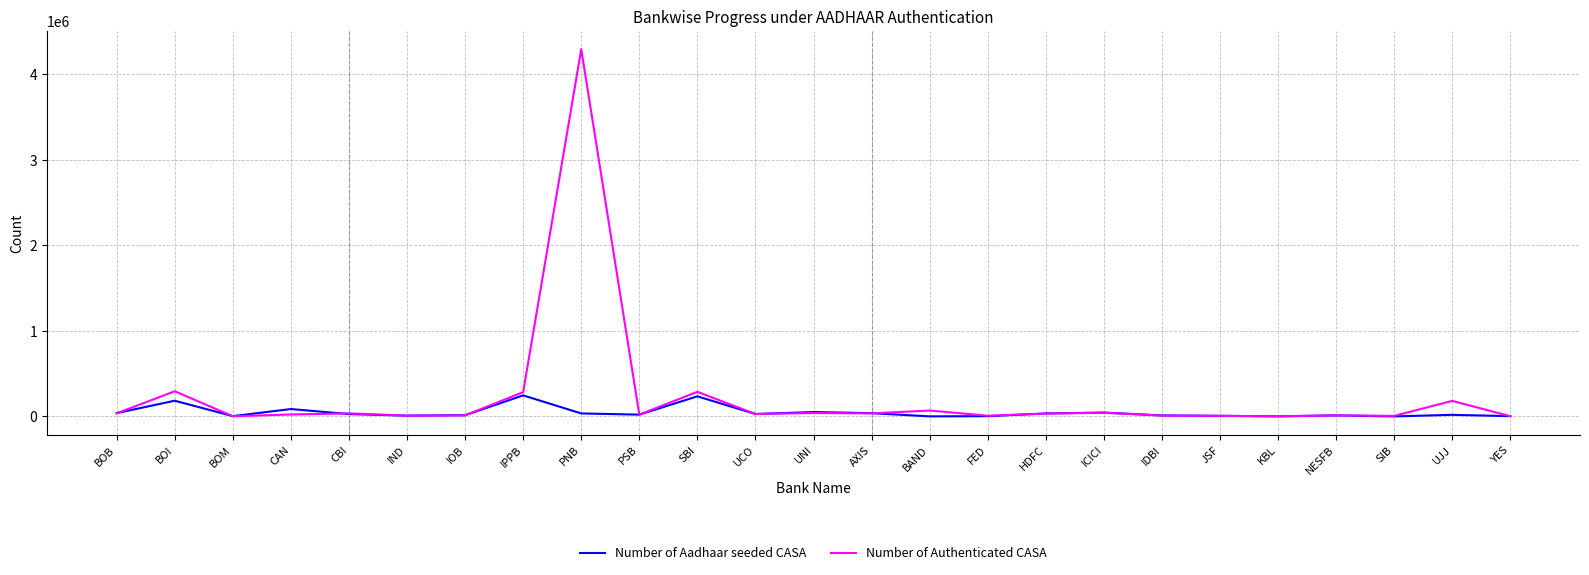

List the series in order of their peak value, lowest first.

Number of Aadhaar seeded CASA, Number of Authenticated CASA